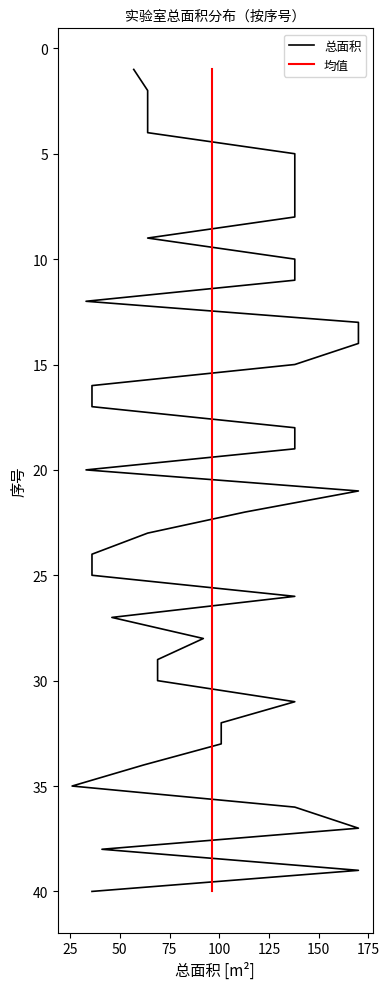

The chart shows a value of 8 at 6. True or false?

False